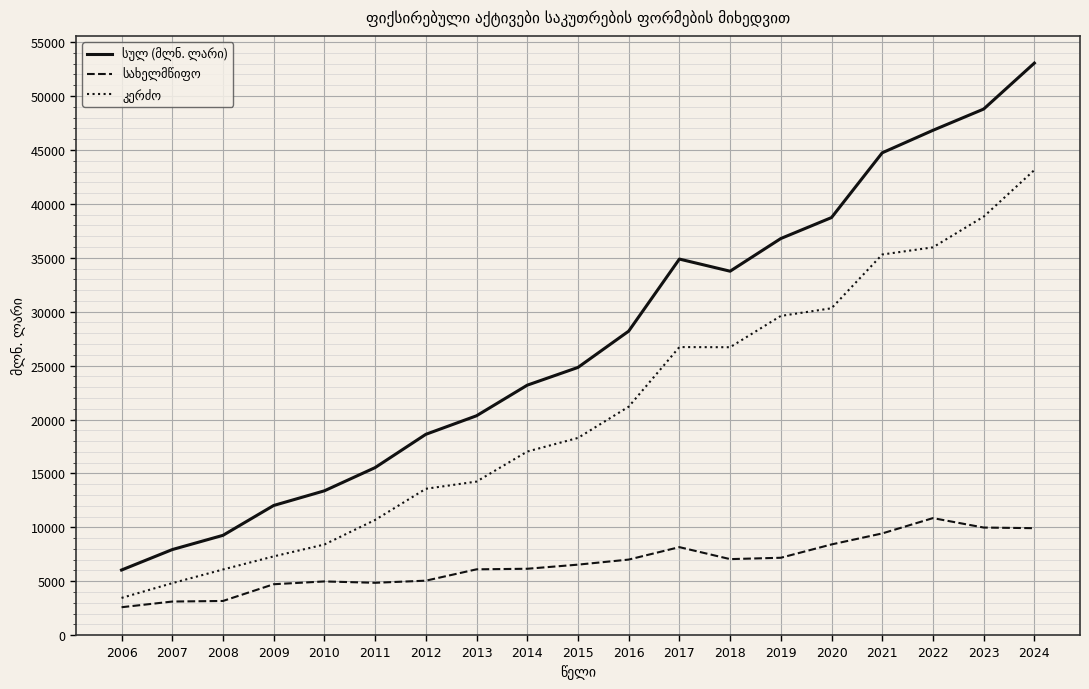

What is the spread (max minus min) of values at 2007?

4820.4